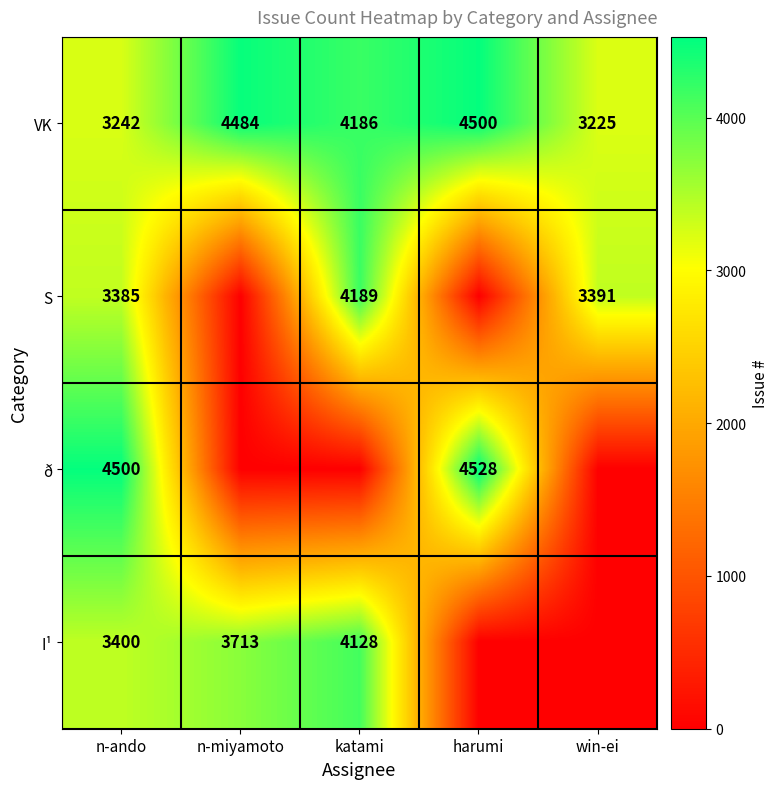

What is the maximum value for VK?

4500